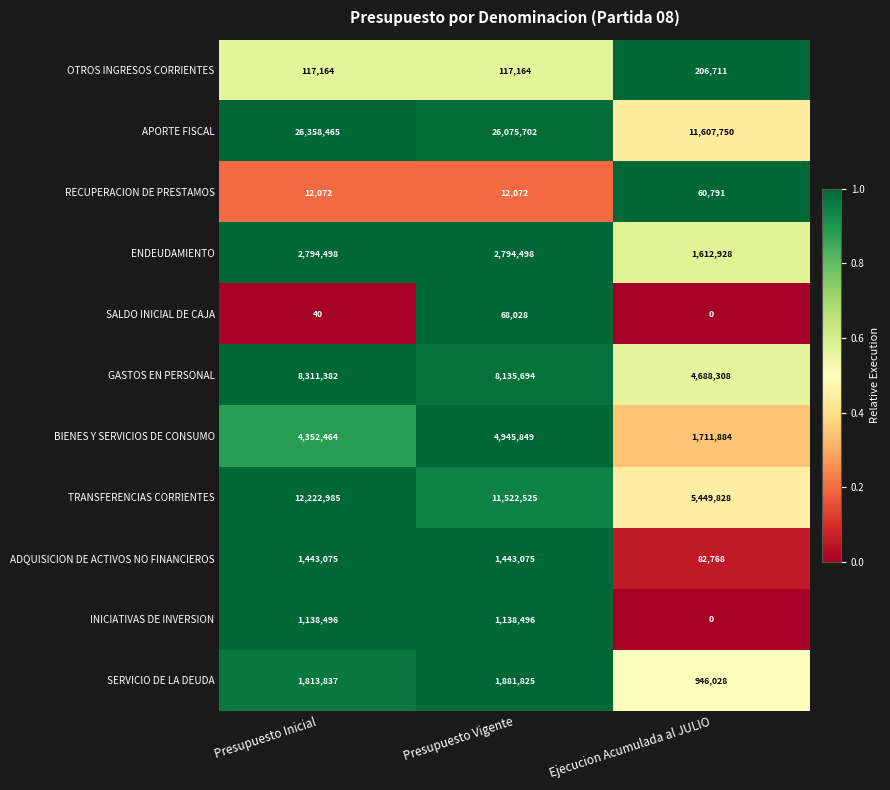

True or false: INICIATIVAS DE INVERSION has a value of 717044 at Presupuesto Vigente.

False